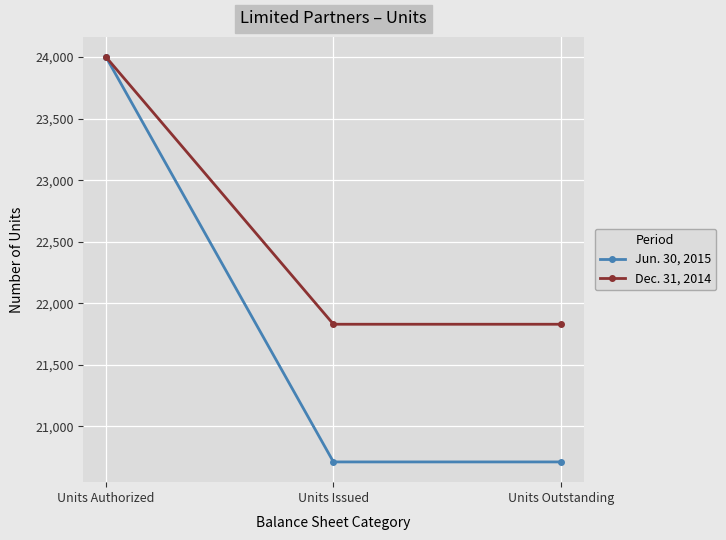

At how many categories does at least one series exceed 22060?

1